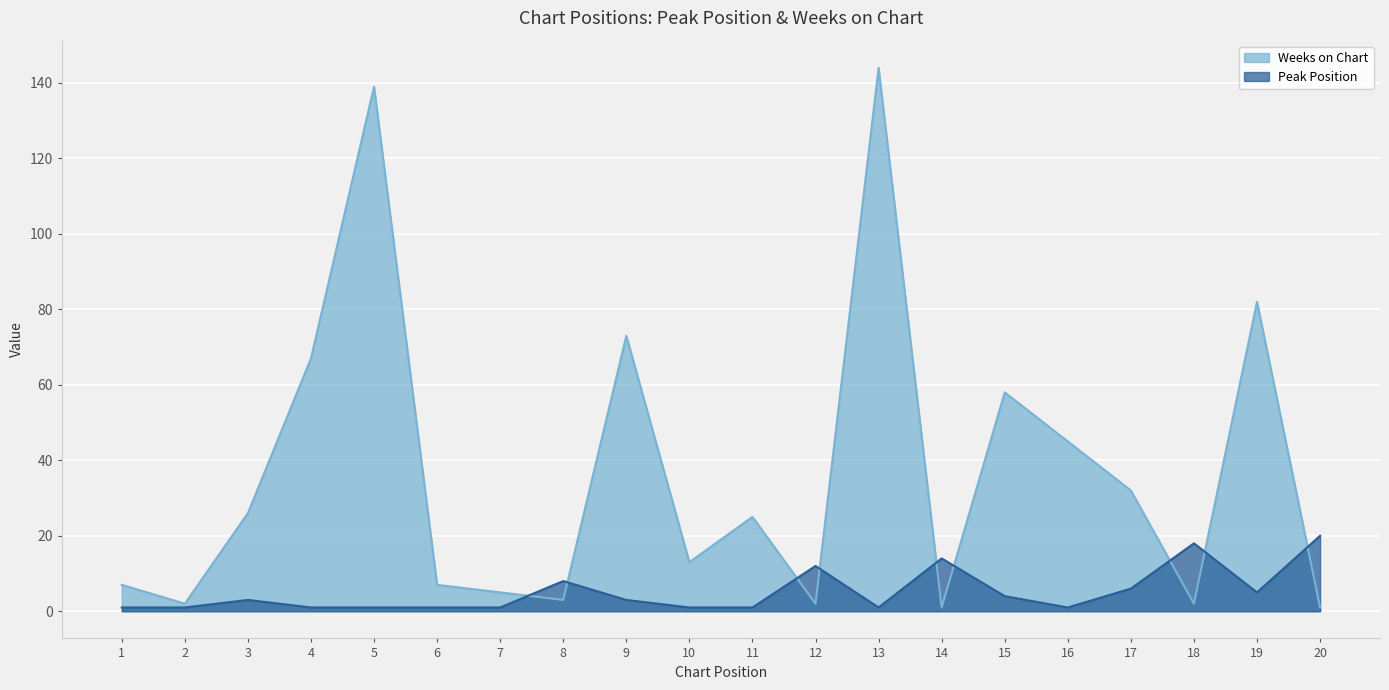

Which series changed the most between 11 and 17?

Weeks on Chart